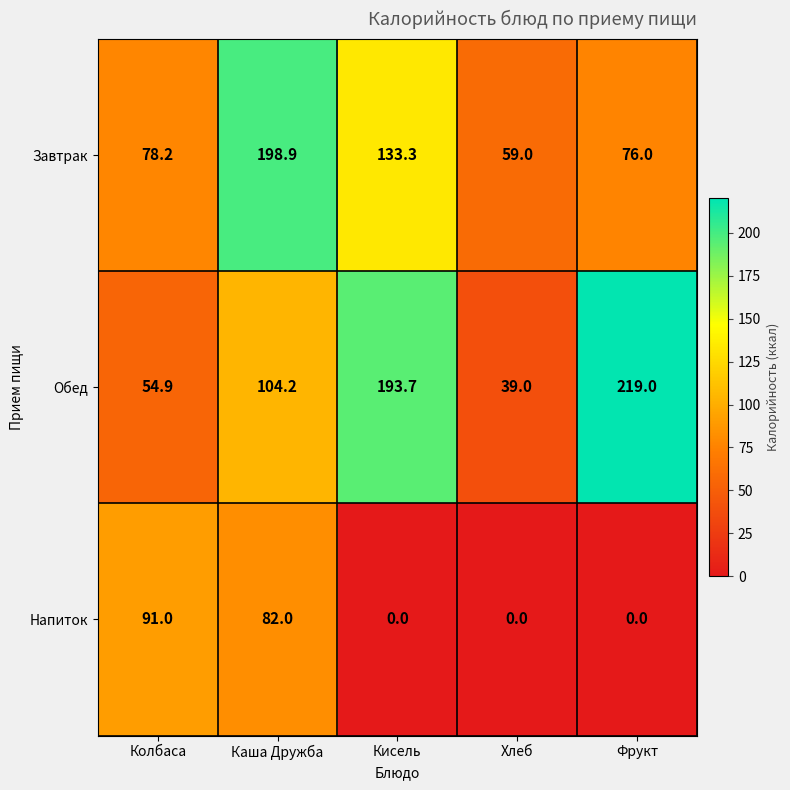

What is the total value across all series at Каша Дружба?

385.1